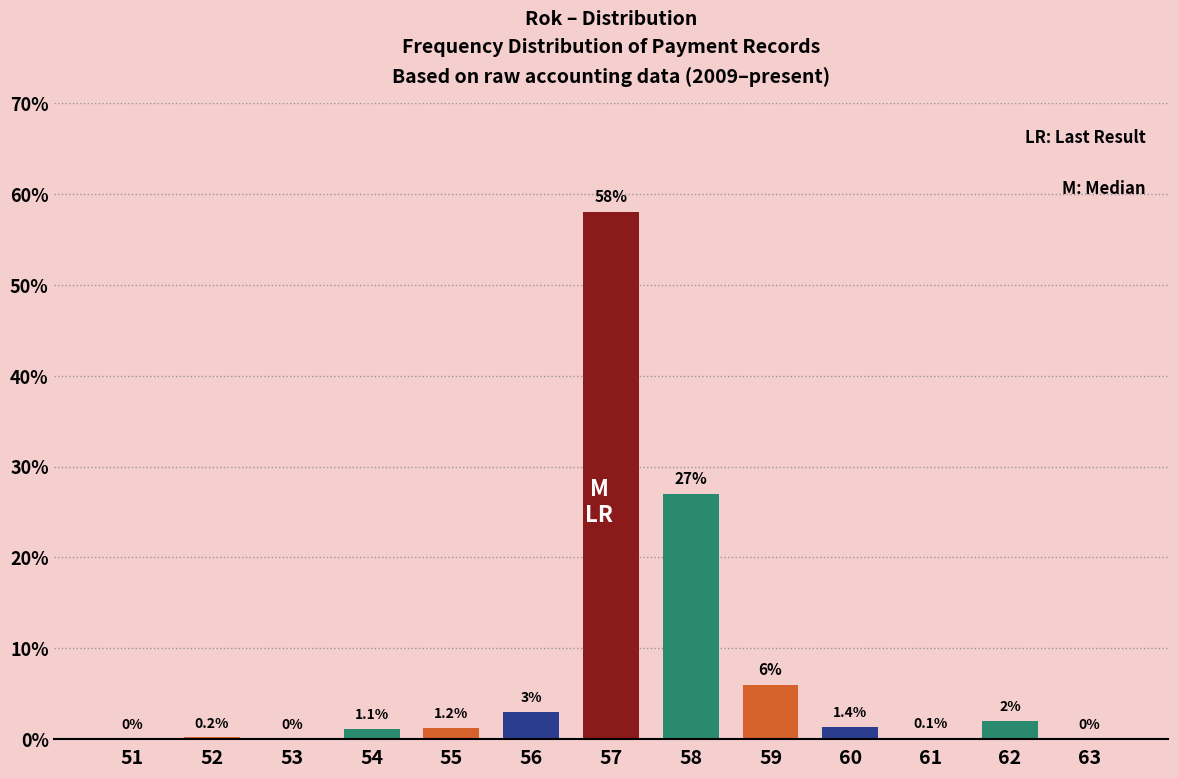

Reading left to right, what are all the values shown in this chart?

51=0.0	52=0.2	53=0.0	54=1.1	55=1.2	56=3.0	57=58.0	58=27.0	59=6.0	60=1.4	61=0.1	62=2.0	63=0.0